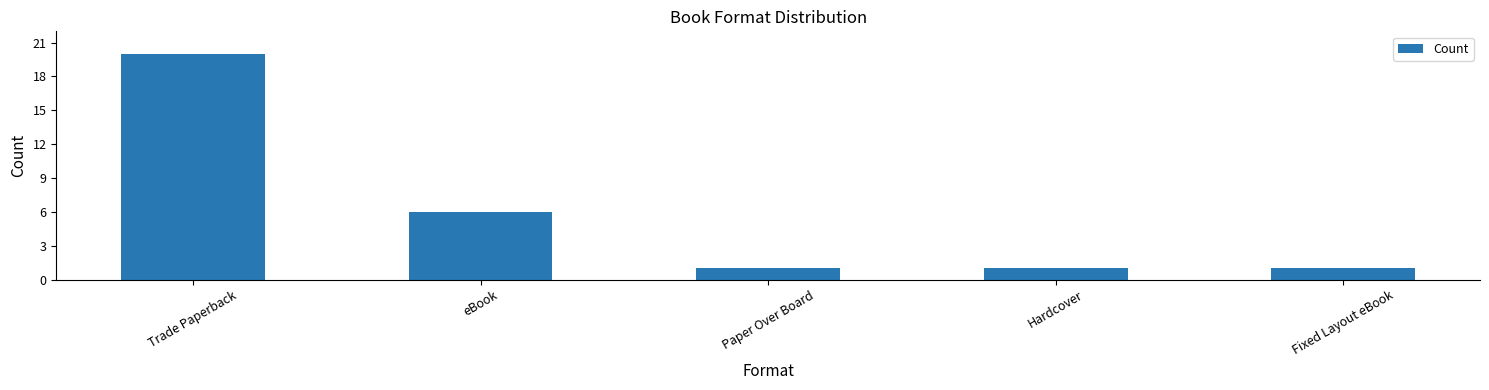

What is the label of the 3rd bar from the left?

Paper Over Board